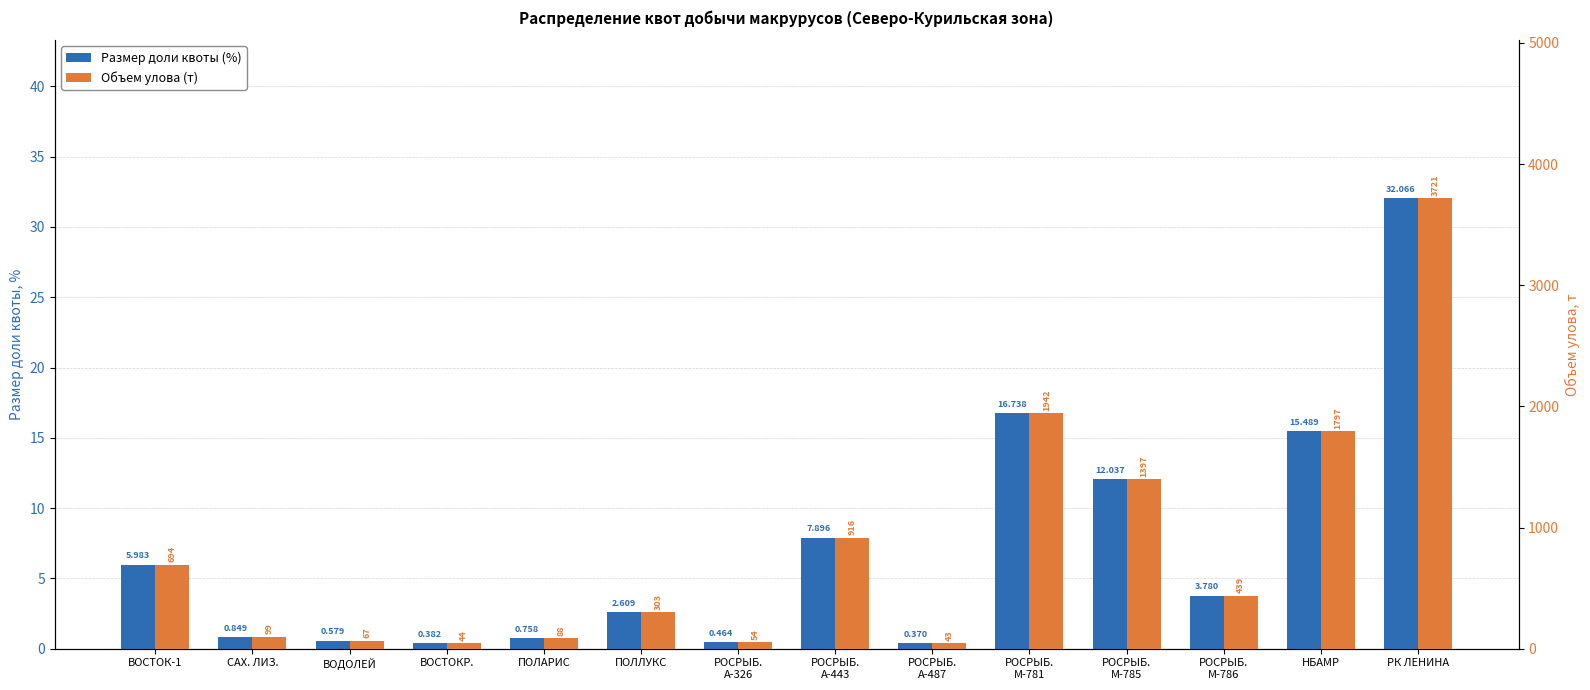

List the series in order of their peak value, highest first.

Объем улова (т), Размер доли квоты (%)